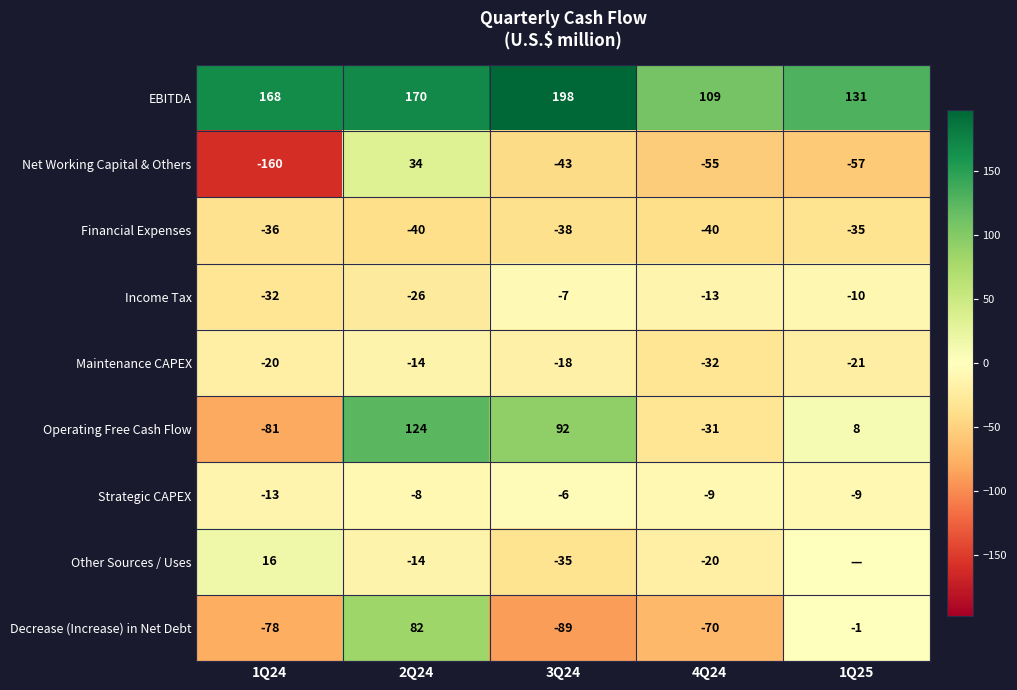

What is the difference between the maximum and minimum values in the EBITDA series?

89